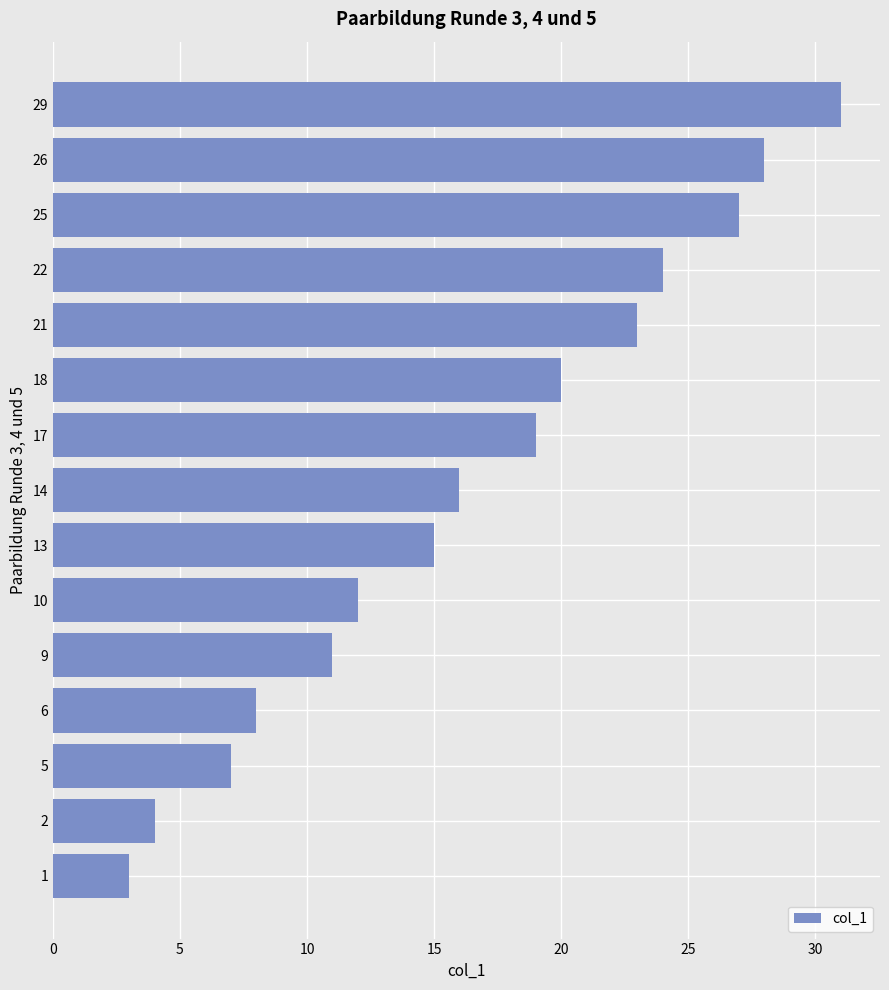

True or false: the data shows 6 at 26.

False